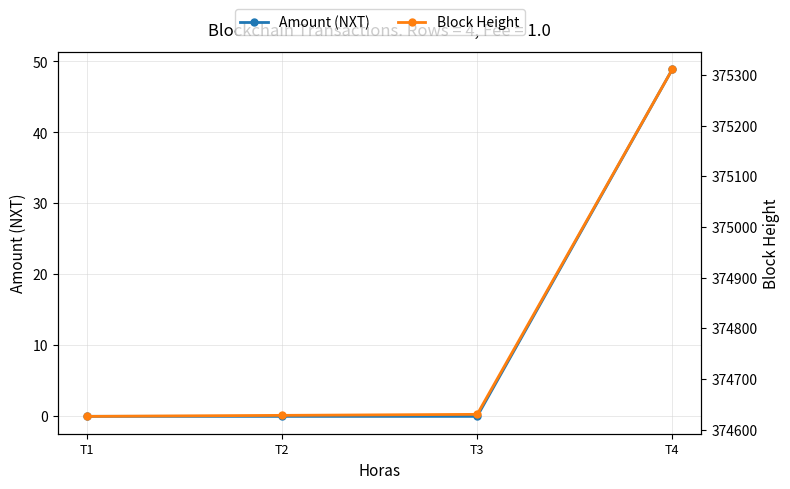

What is the total value across all series at T1?

374626.0